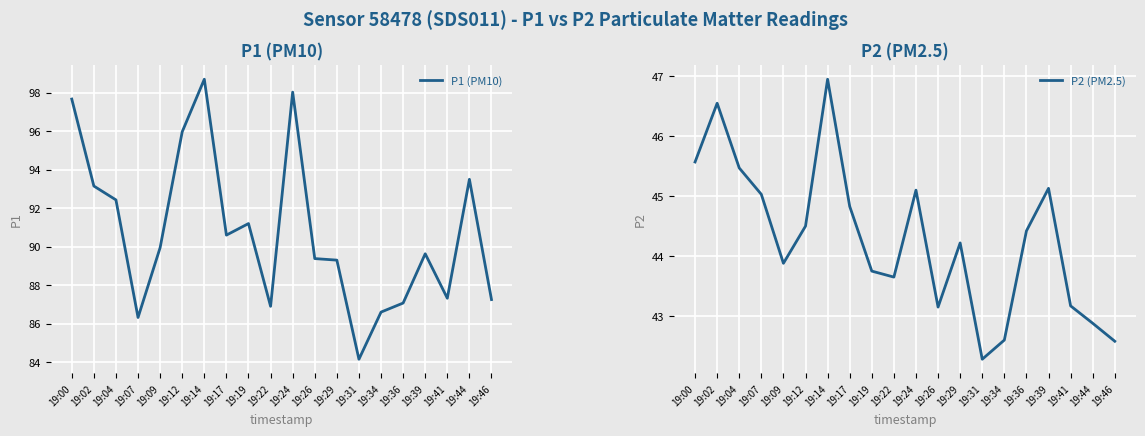

How many interior local valleys does the P2 (PM2.5) series have?

4